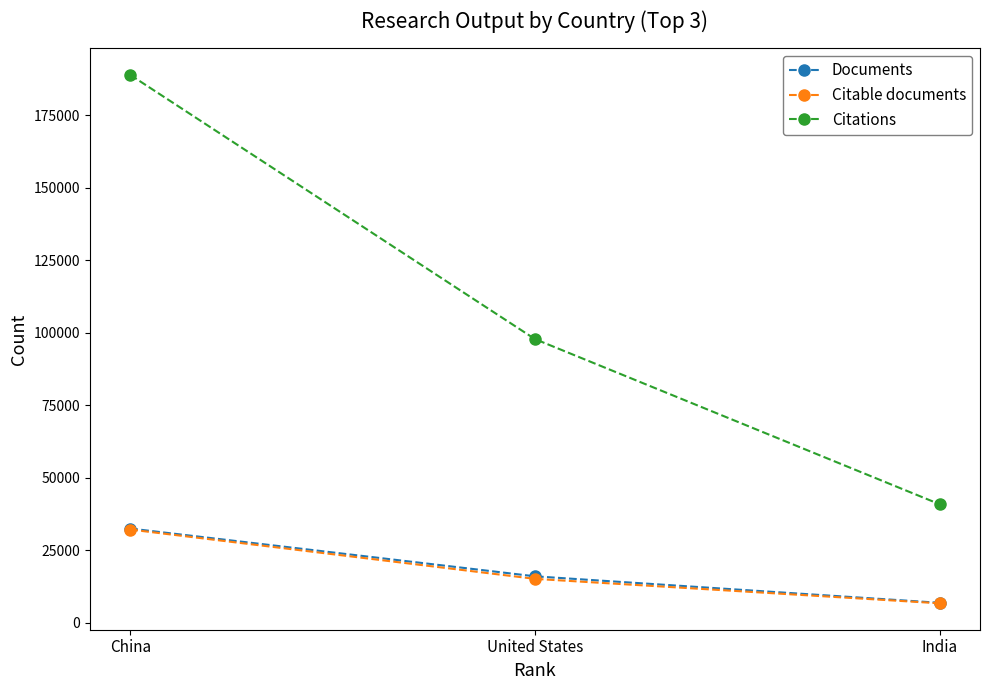

What is the label of the 3rd point from the left?

India